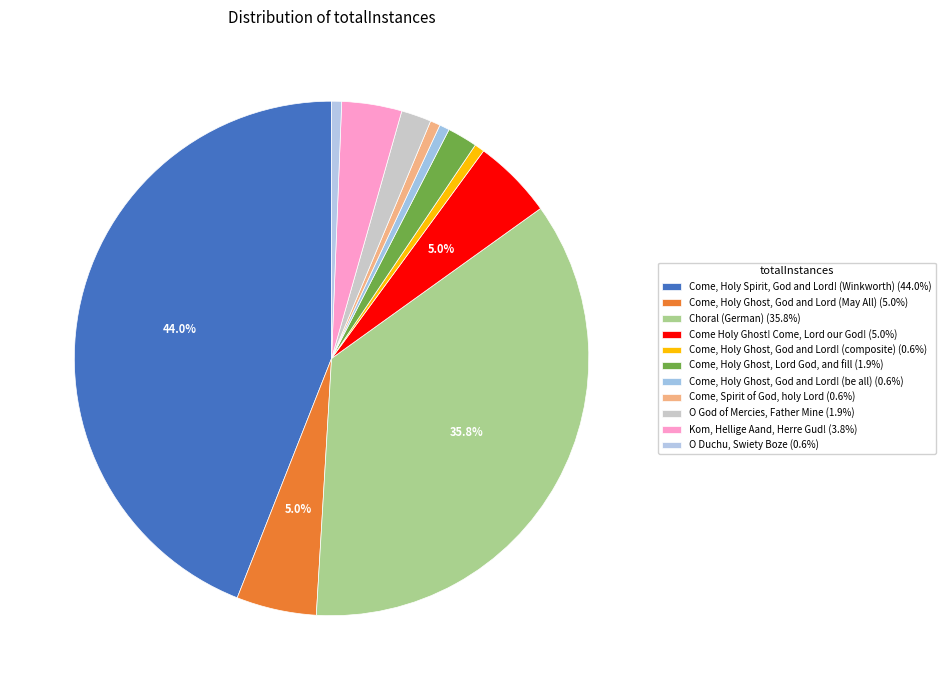

Approximately how many times larger is the value at Come, Holy Ghost, God and Lord (May All) compared to Come, Holy Spirit, God and Lord! (Winkworth)?

0.1